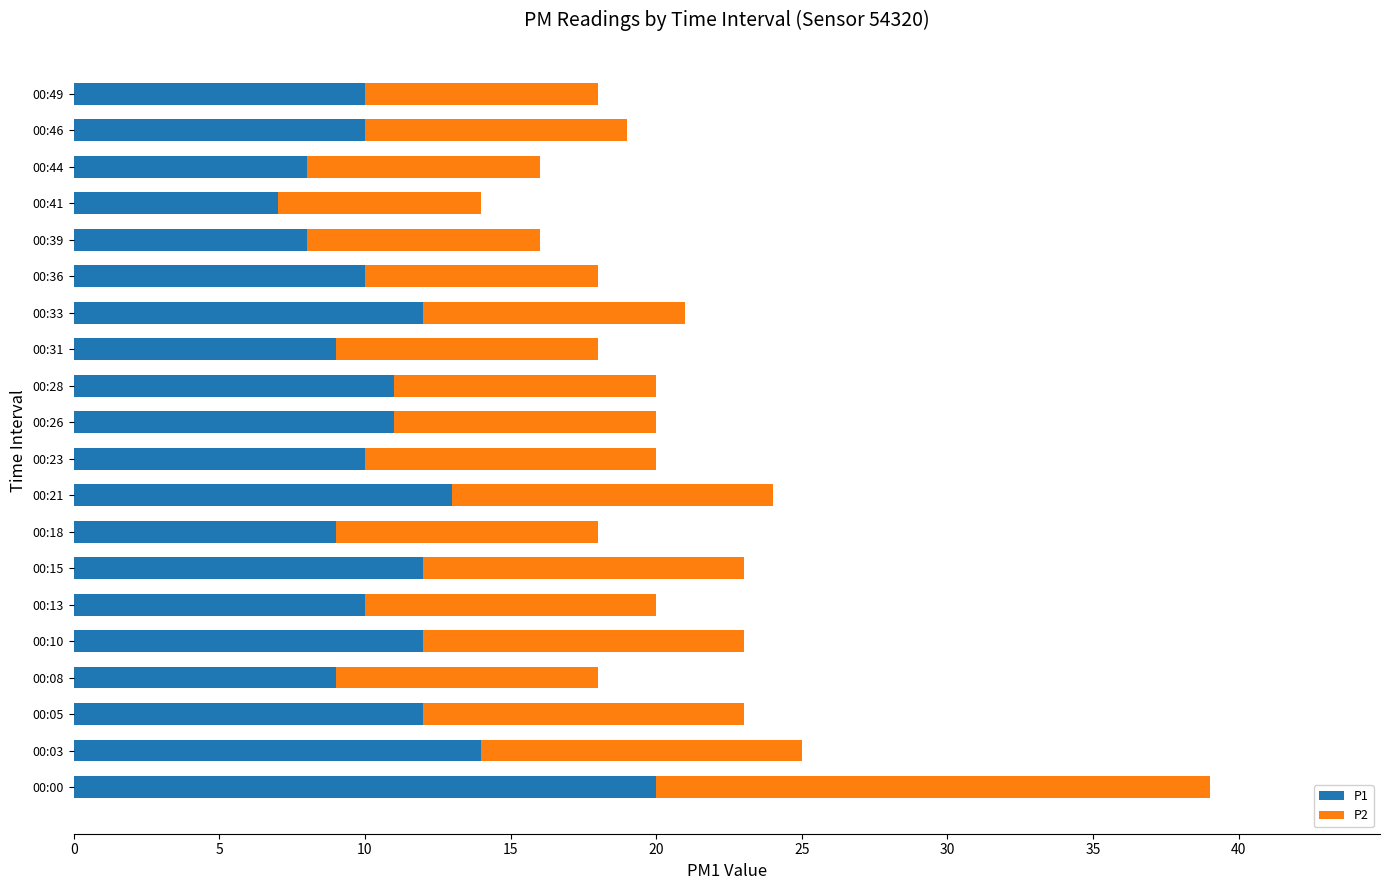

What is the total value across all series at 00:49?

18